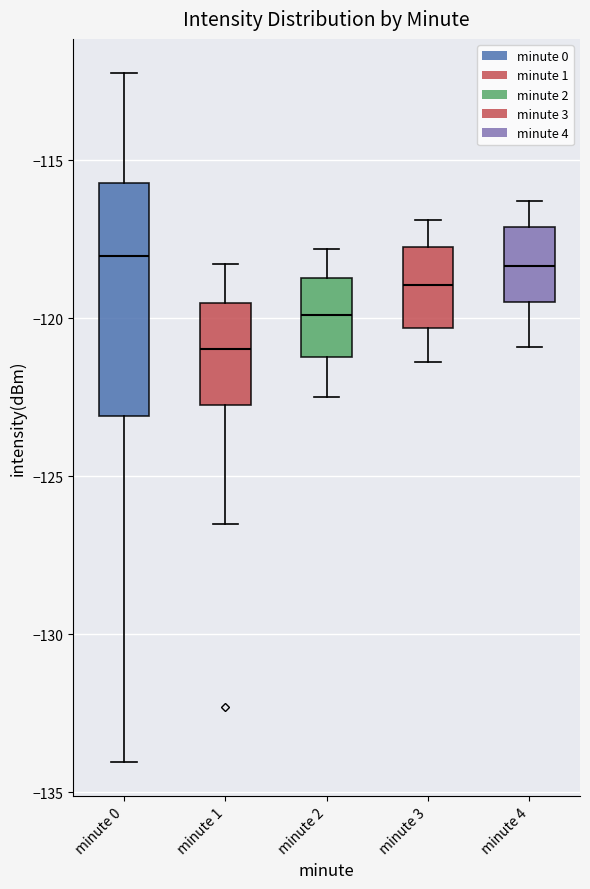

Where is the upper edge of the box for minute 2 on the y-axis? The values are not printed on the chart, so give them approximately, as read against the axis.

-118.5